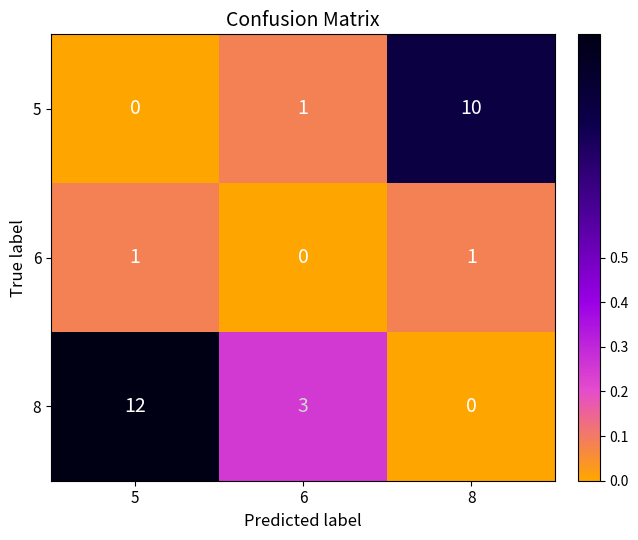

What is the total value across all series at 5?

13